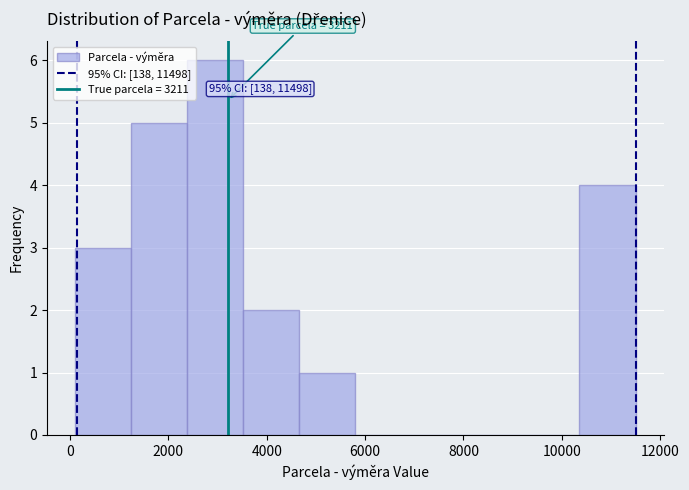

Over which range of the x-axis is the bar tallest?

2400 to 3600